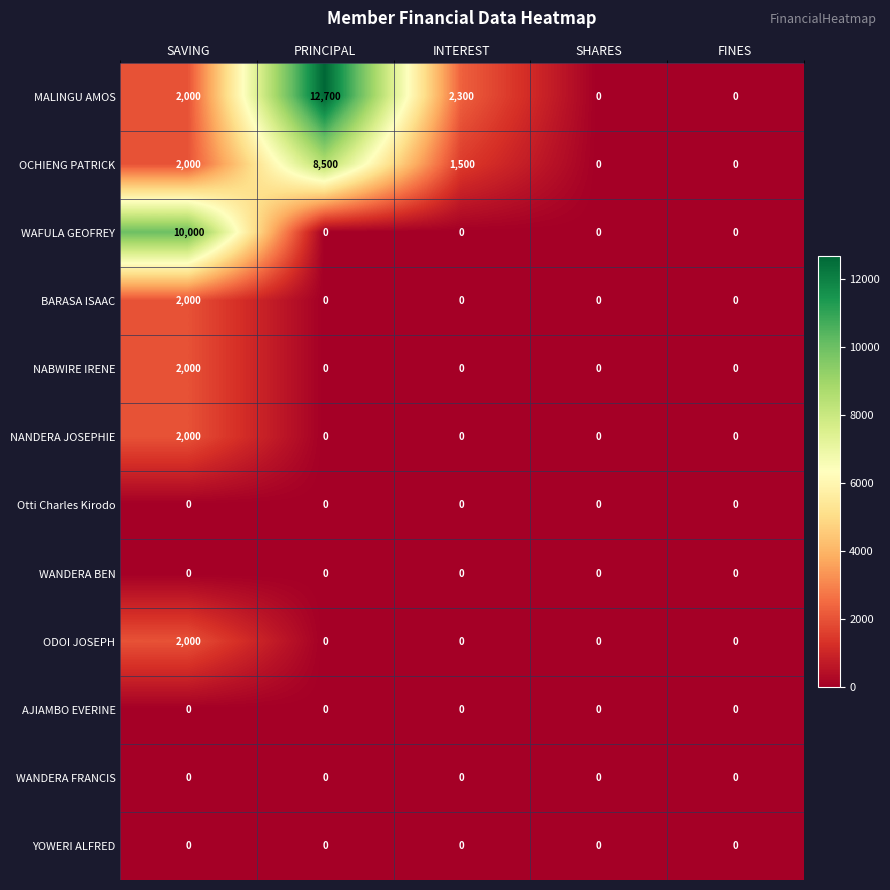

At which label is MALINGU AMOS closest to 6350?

INTEREST